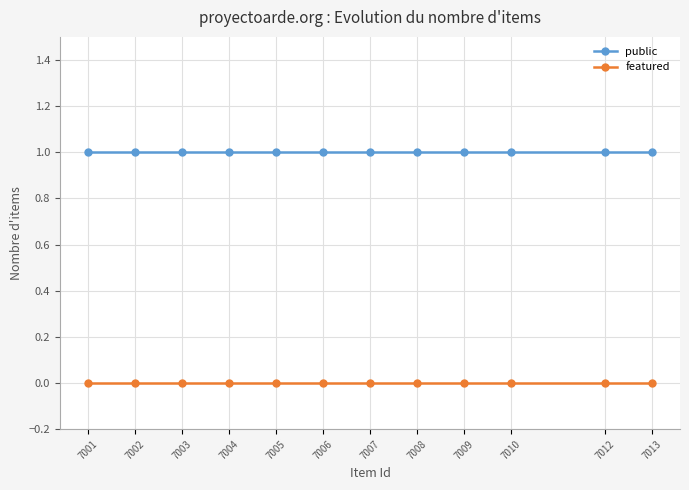

Is the value of featured at 7009 greater than the value of public at 7004?

No